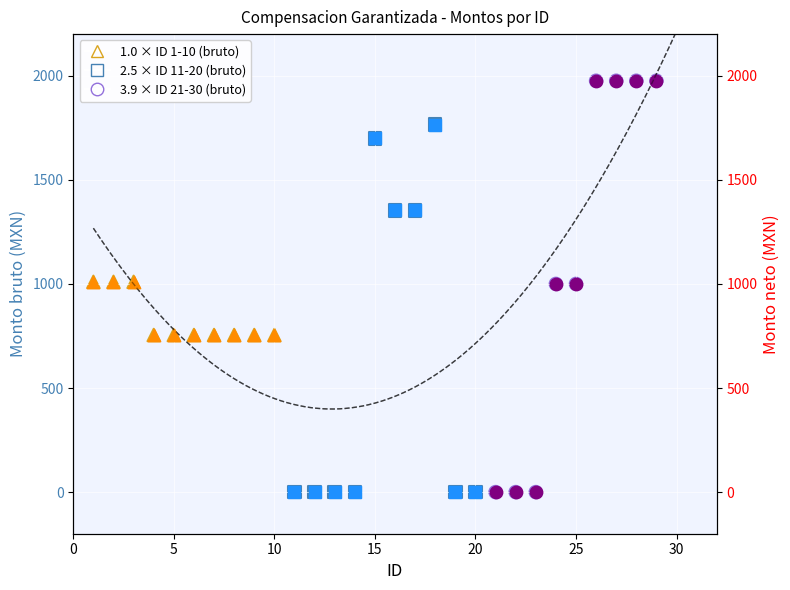

Which series reaches the minimum Y coordinate?

Bruto ID 11-20